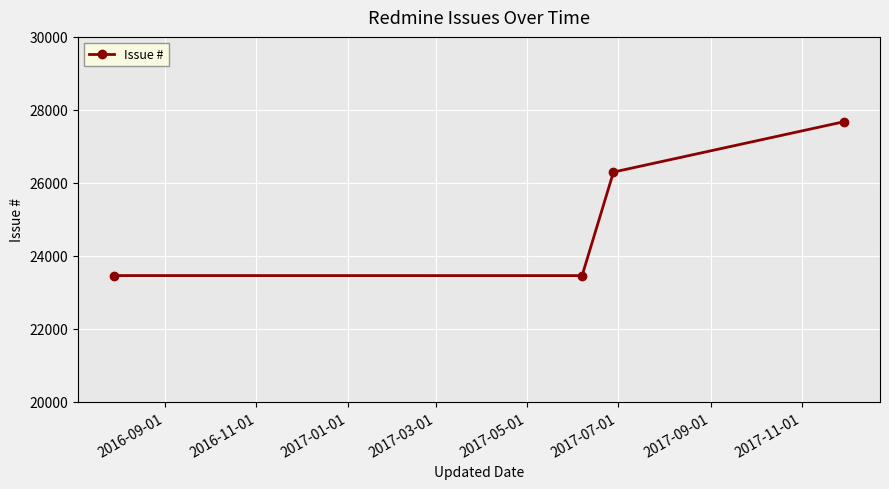

What is the minimum value shown in the chart?

23459